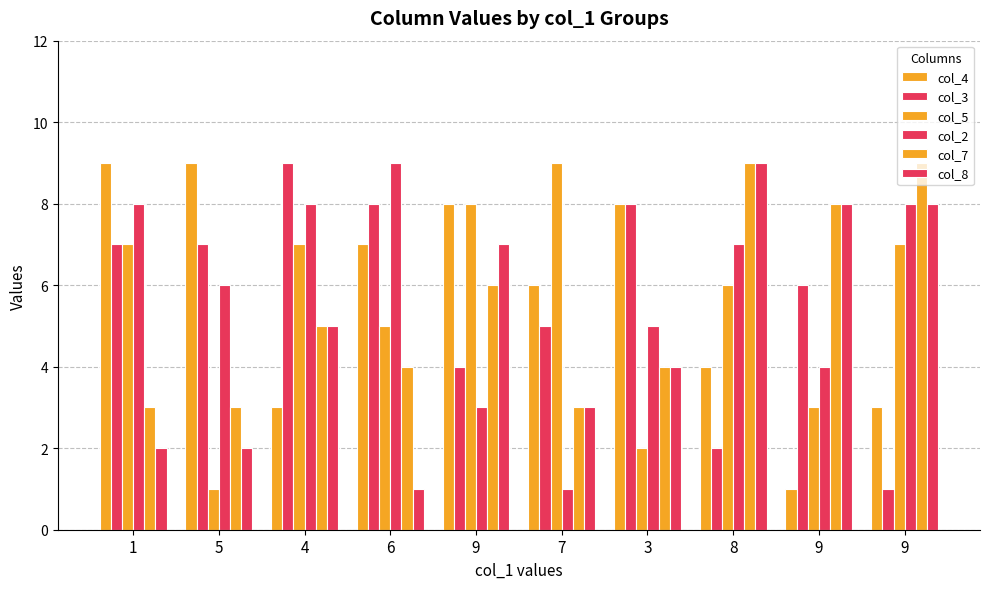

What is the minimum value shown in the chart?

1